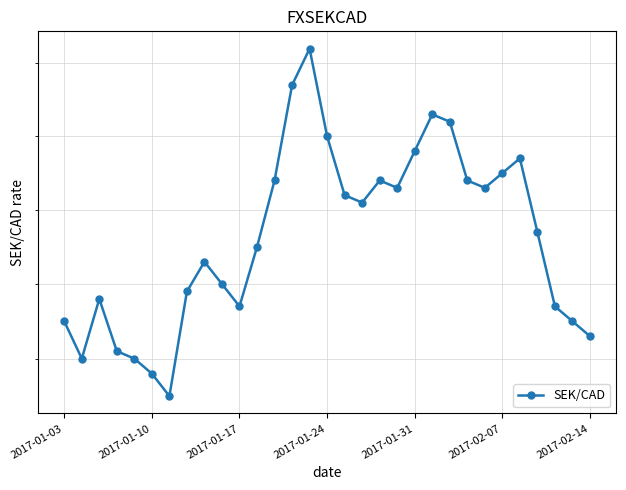

True or false: the data has more than 2 interior local peaks.

True